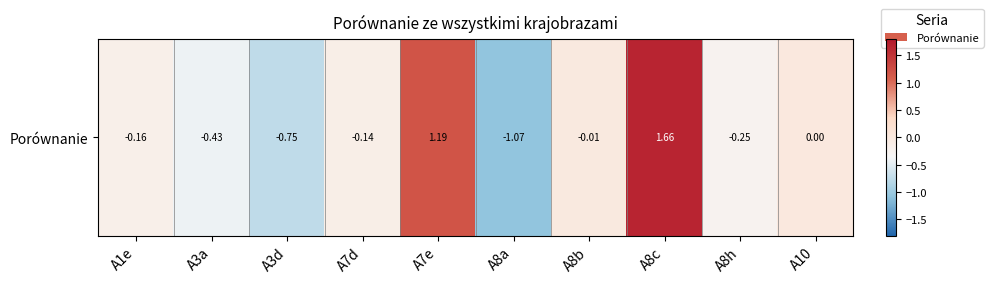

What is the difference between the maximum and minimum values?

2.7